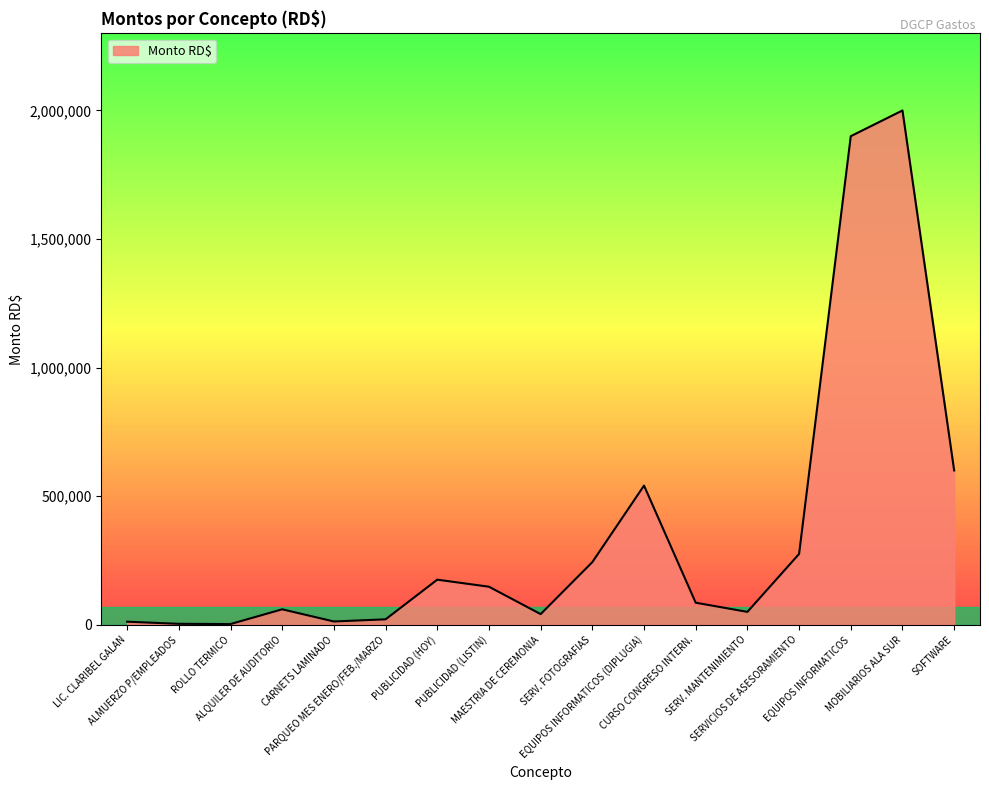

What is the average value?

363027.8